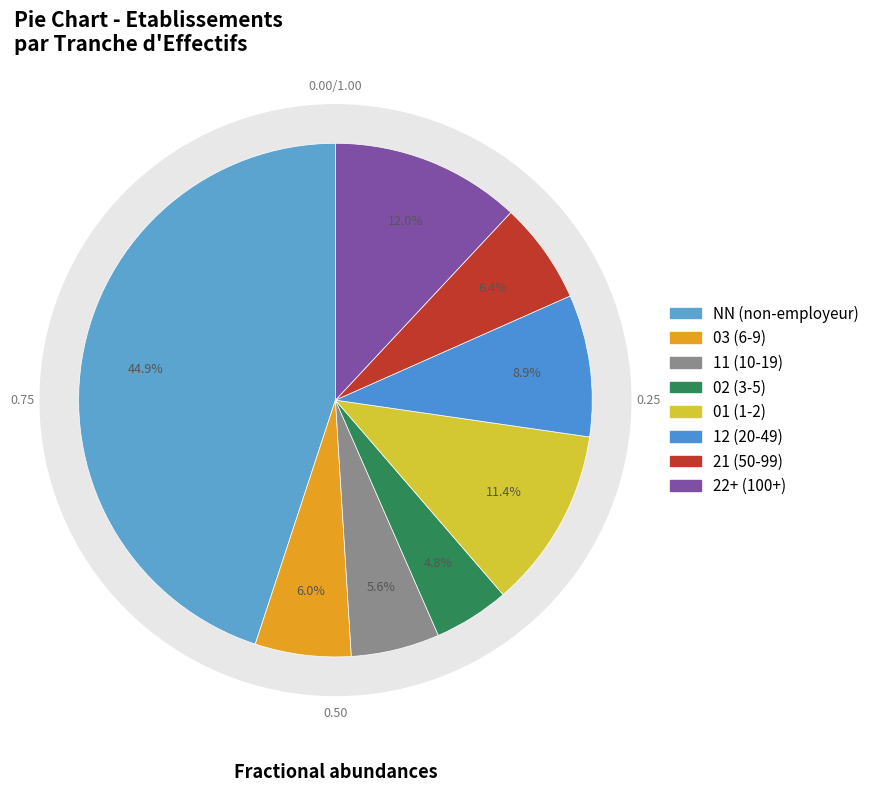

To the nearest percent, what percentage of the pie is 21?

6%